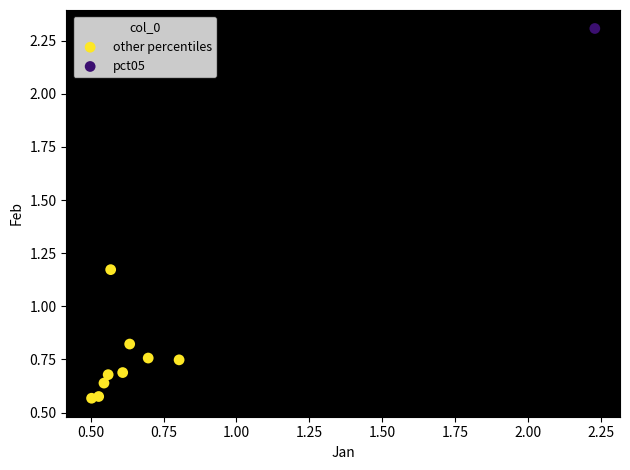

What are all the series names shown in the legend?

other percentiles, pct05